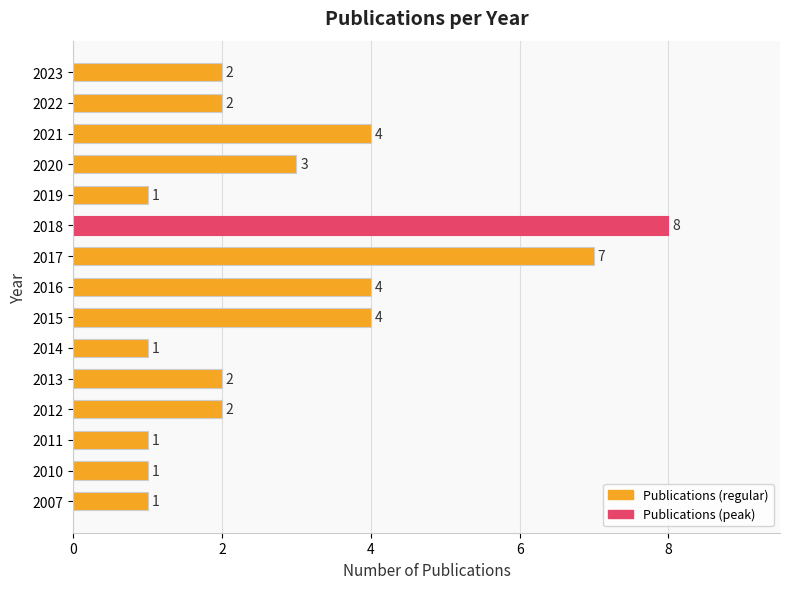

True or false: the data shows 4 at 2015.

True